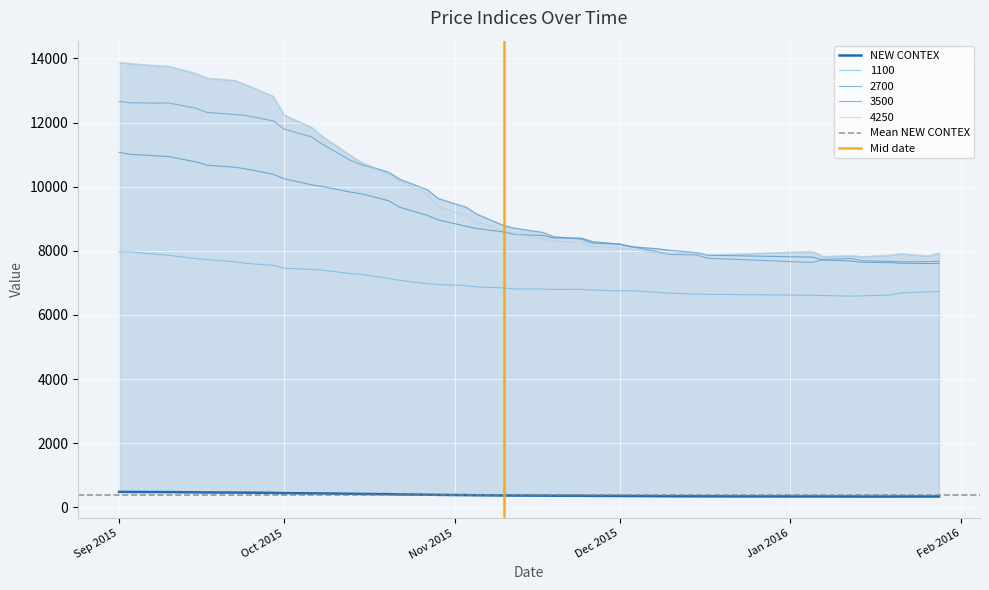

At how many categories does at least one series exceed 4298?

40